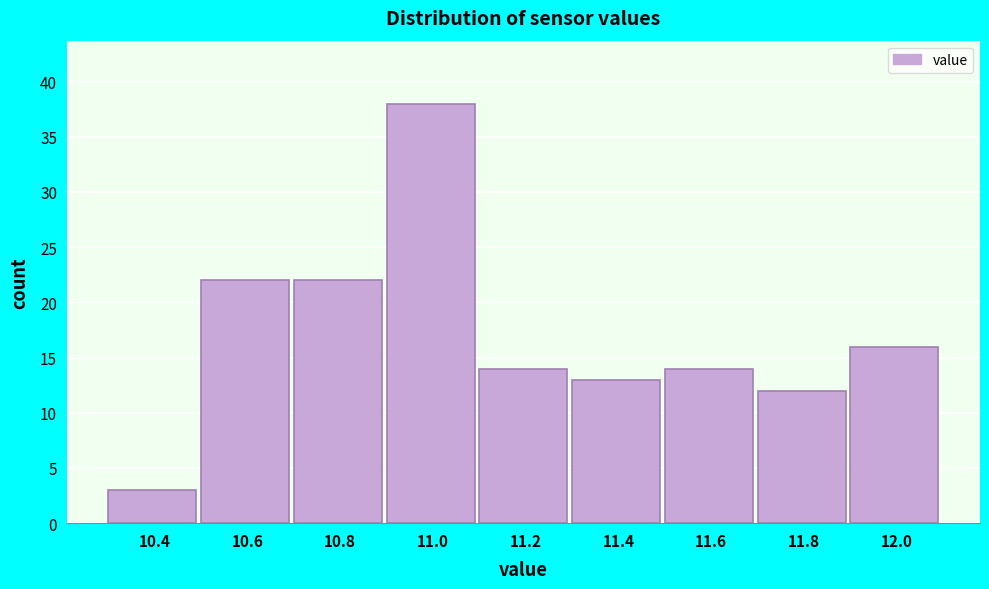

What is the height of the bar covering 11.3 to 11.5 on the x-axis? The values are not printed on the chart, so give them approximately, as read against the axis.

13